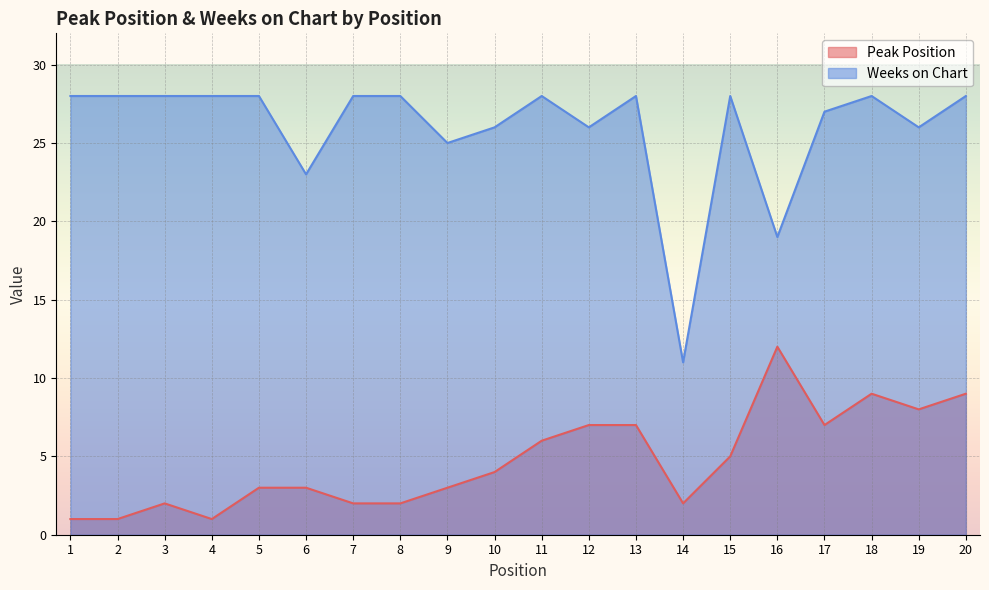

True or false: Peak Position has a value of 3 at 11.

False